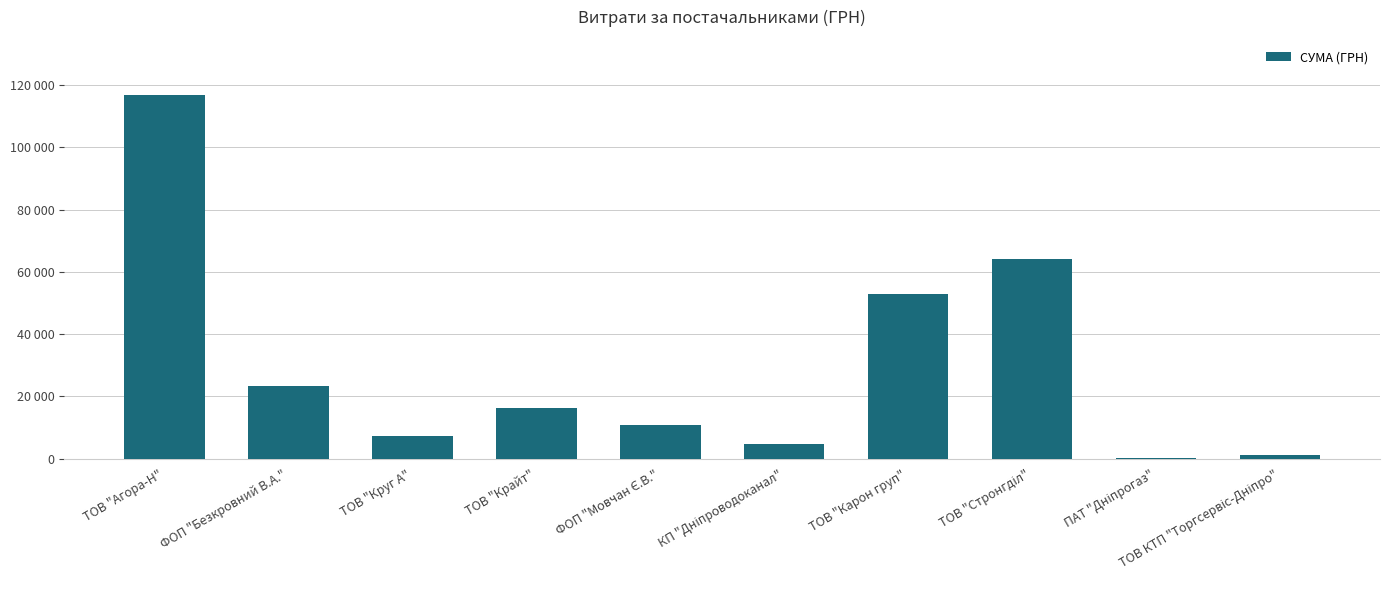

What position from the left is ФОП "Мовчан Є.В."?

5